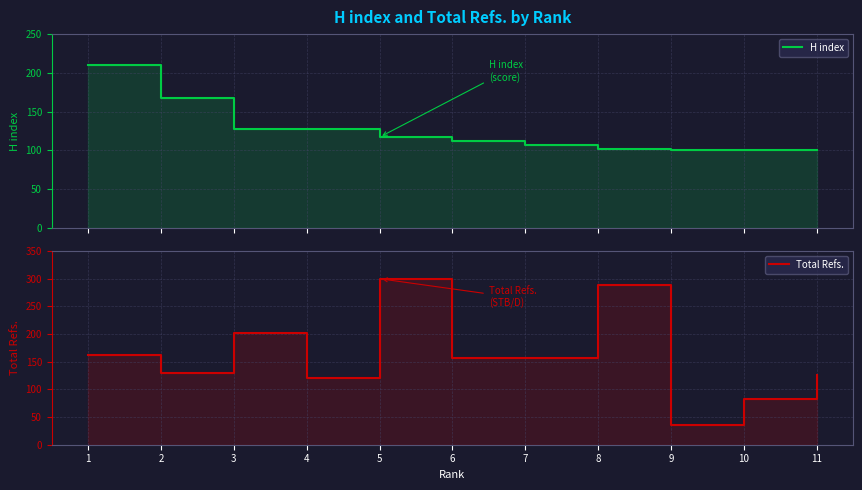

What is the sum of all H index values?

1371